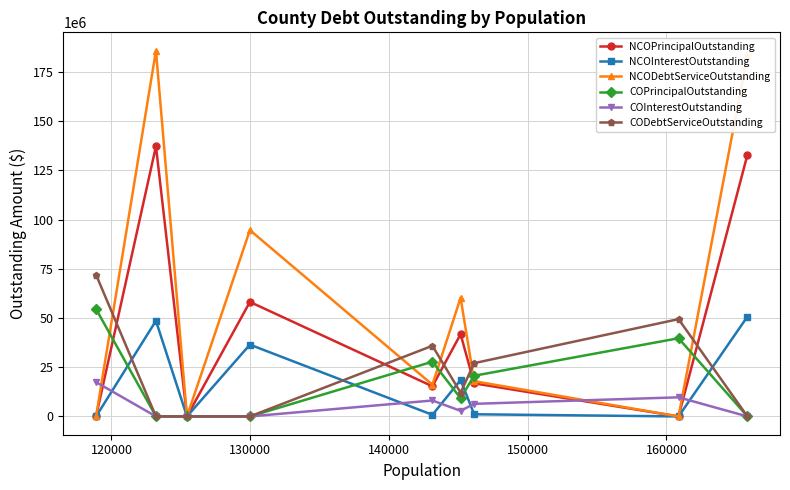

Which series has the widest spread of values?

NCODebtServiceOutstanding